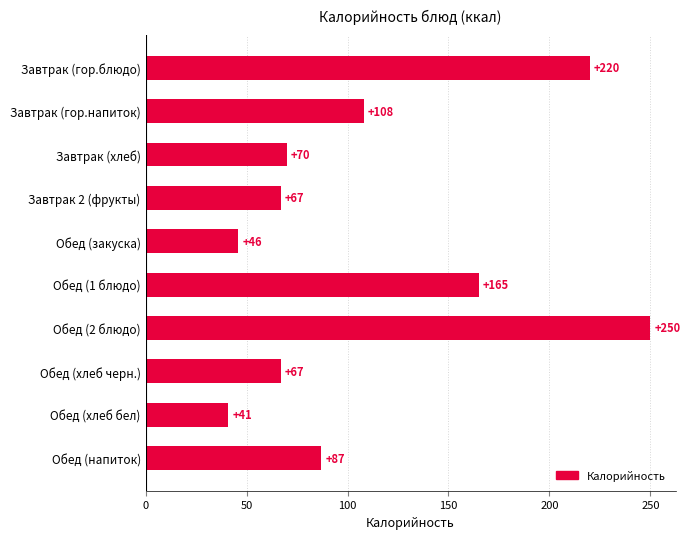

The value at Обед (1 блюдо) is 232. True or false?

False